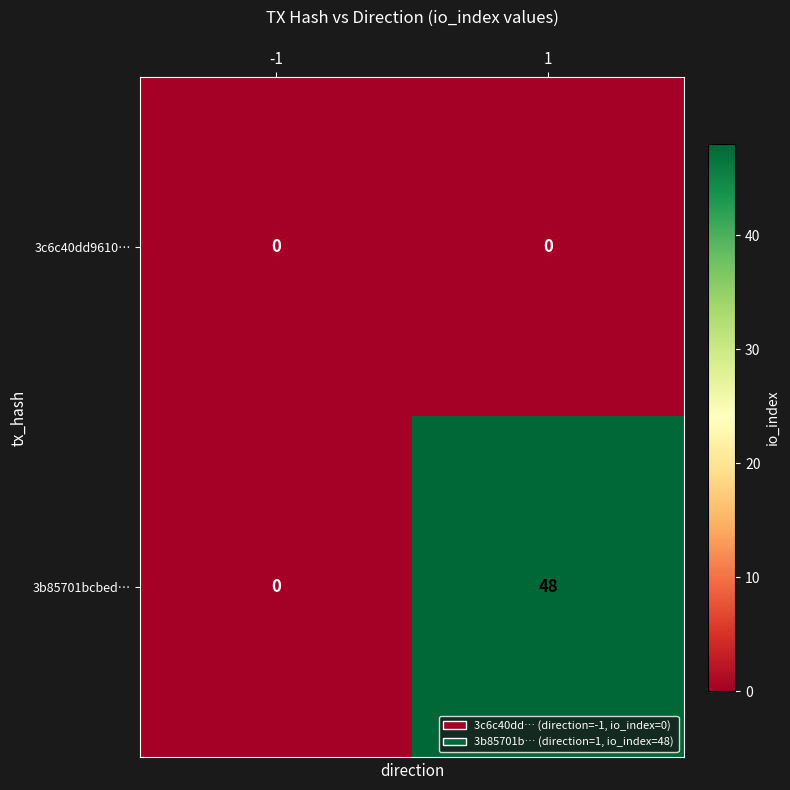

What is the greatest value displayed?

48